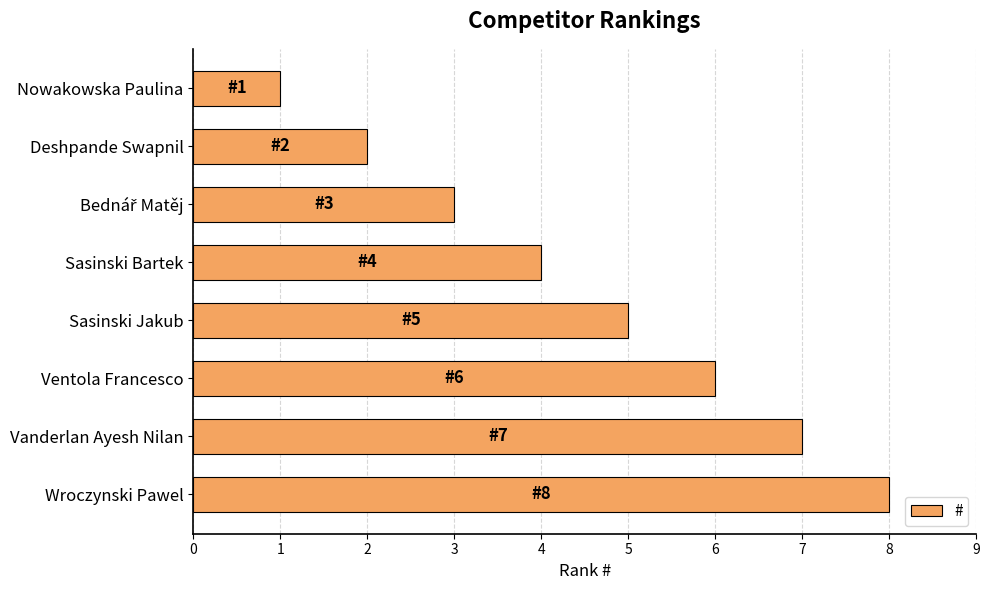

How many bars are there in total?

8